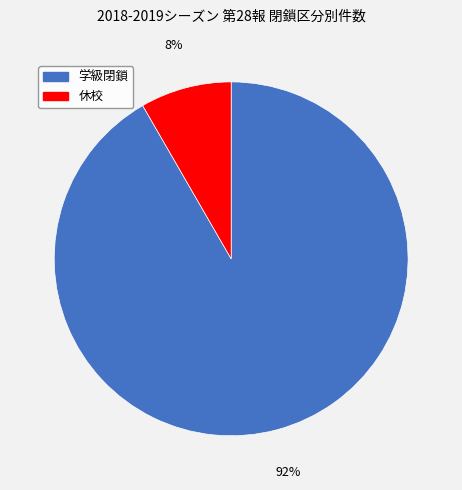

Do 学級閉鎖 and 休校 together represent more than half of the pie?

Yes